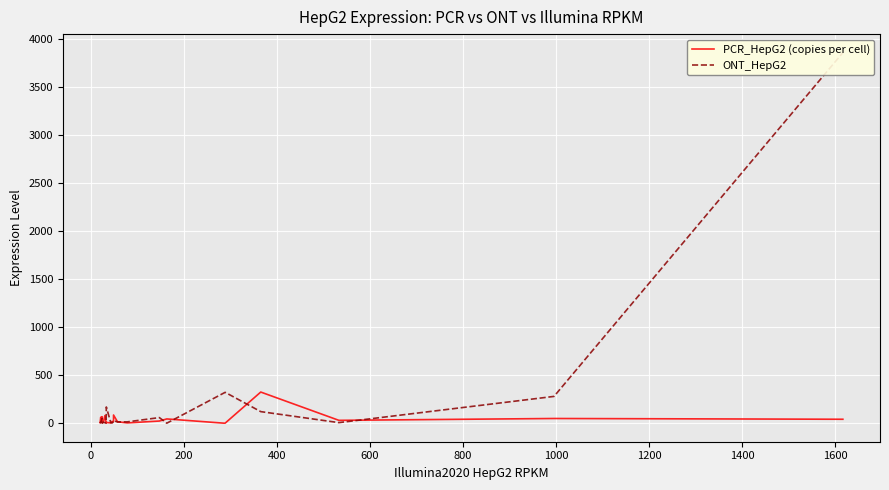

True or false: ONT_HepG2 has more than 2 interior local peaks.

True